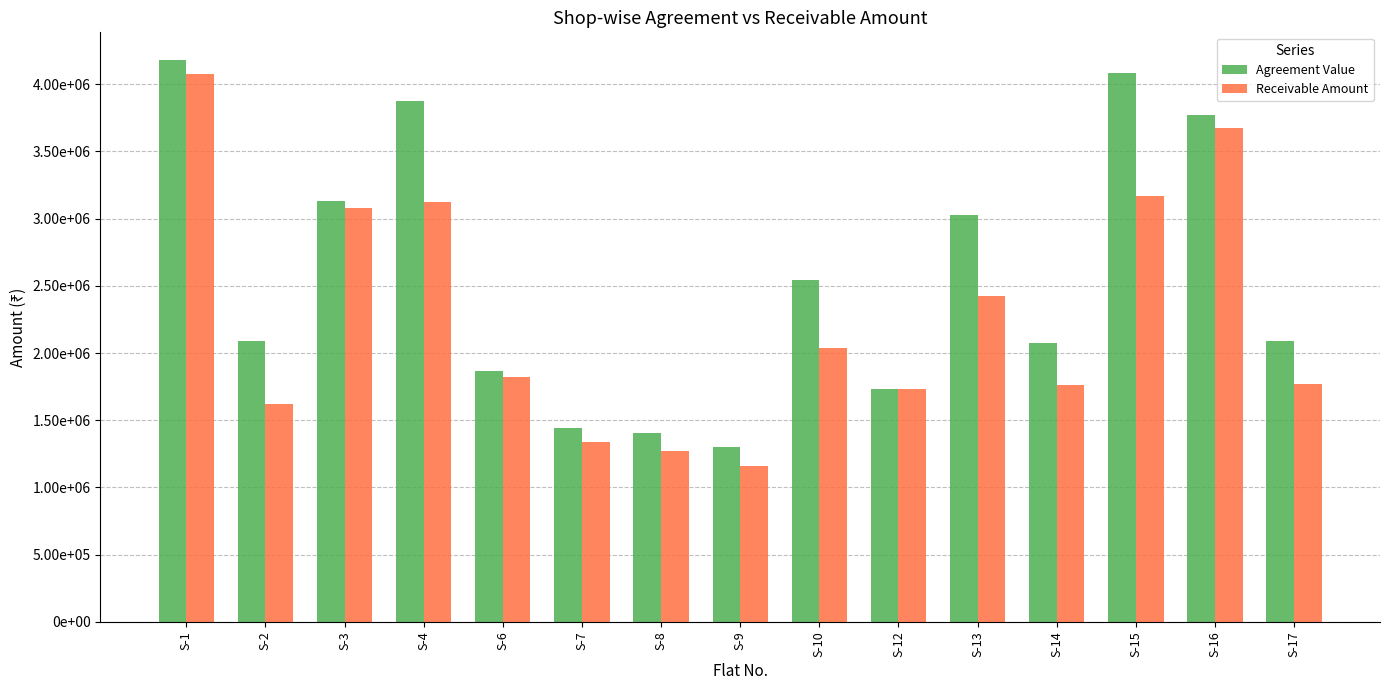

What is the value of the Receivable Amount bar at the 2nd from the left?

1619400